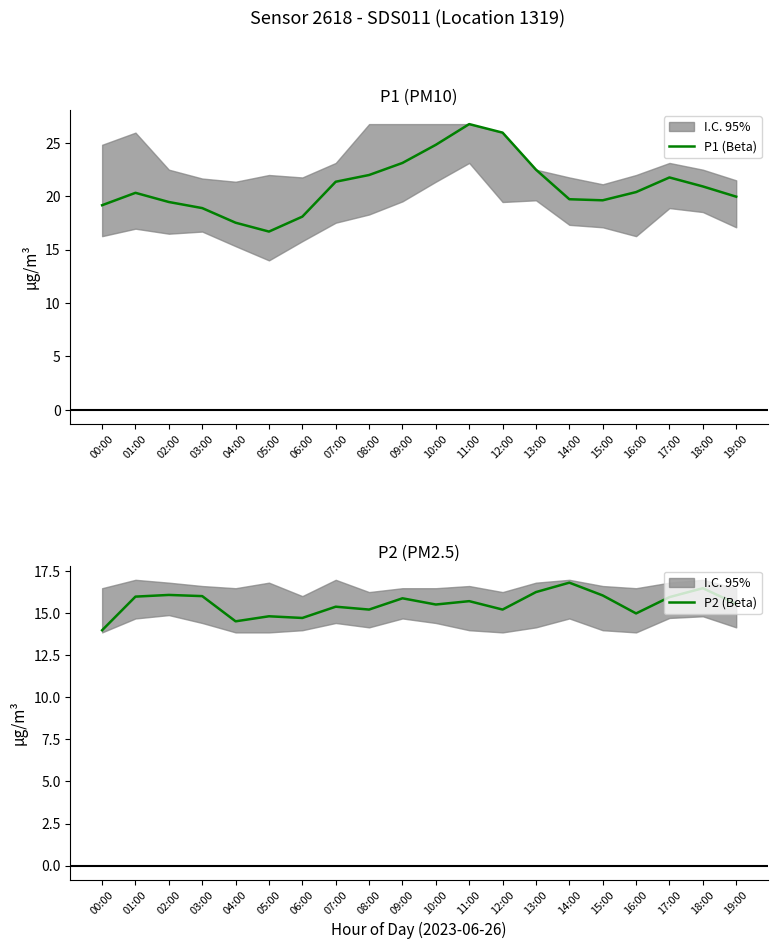

Count the number of data series in this chart.

2